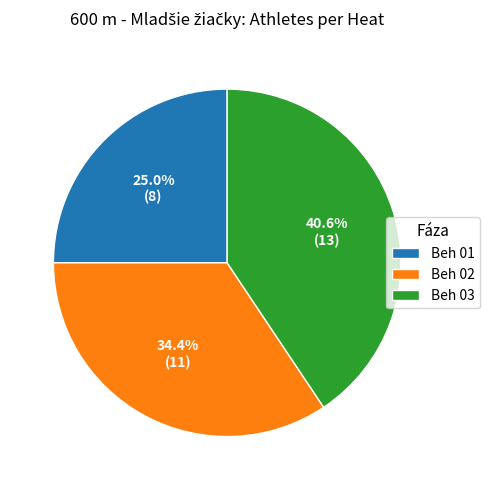

How many slices are in this pie chart?

3